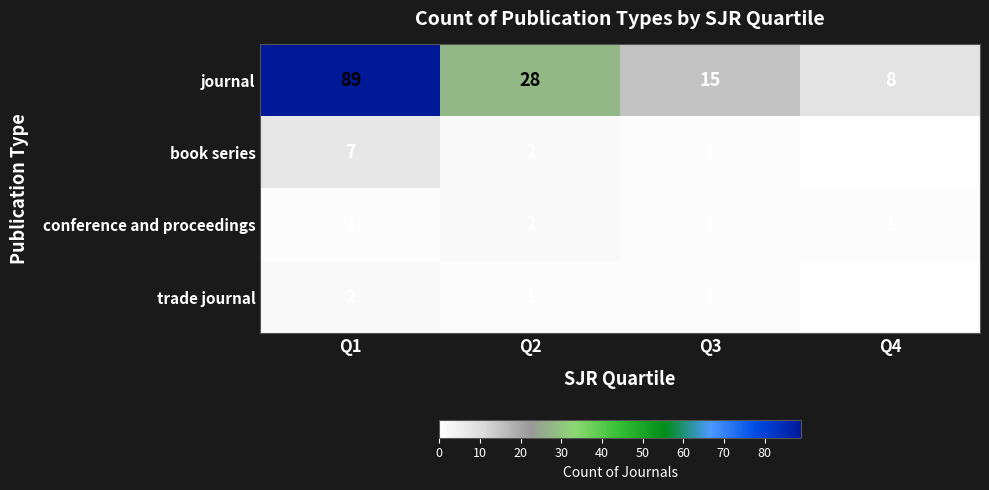

What is the sum of all journal values?

140